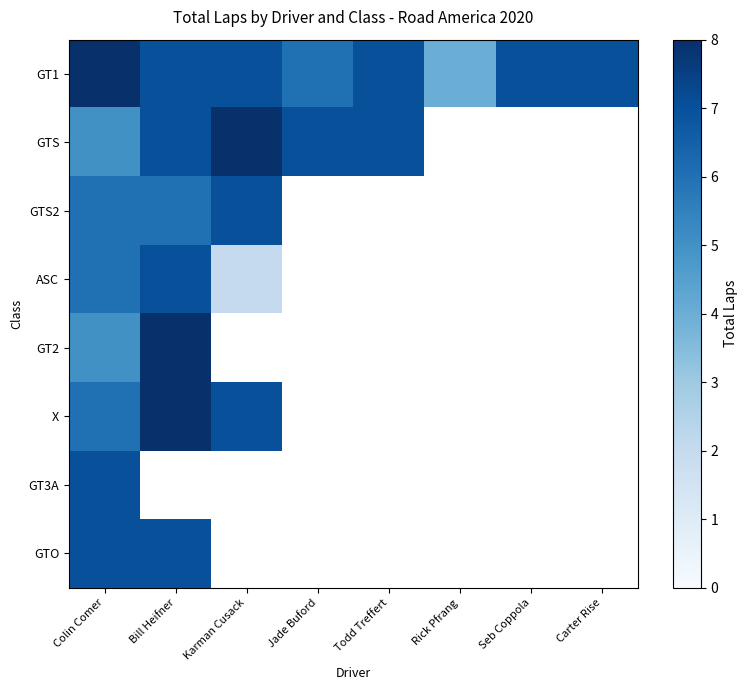

At how many categories does at least one series exceed 4?

7